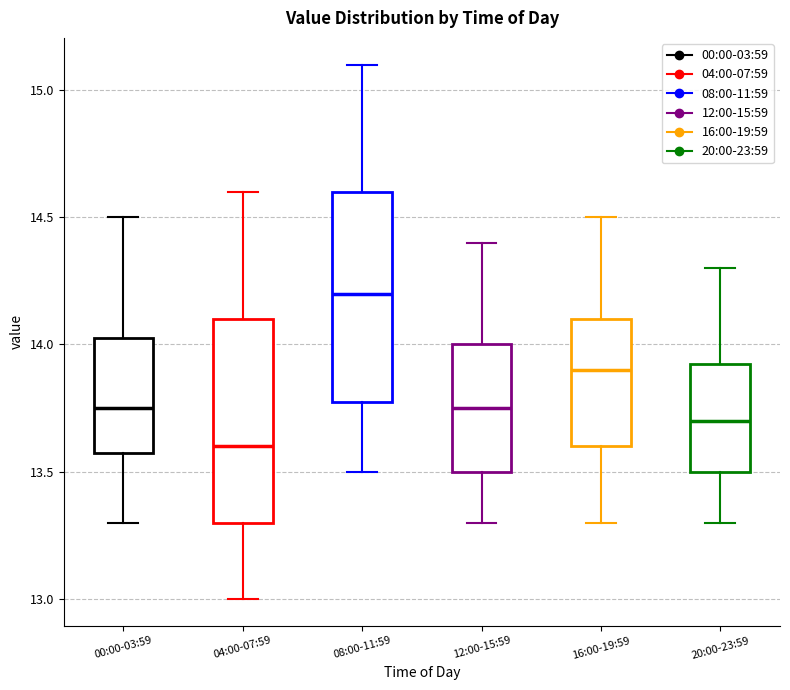

Which box's median line is the highest?

08:00-11:59